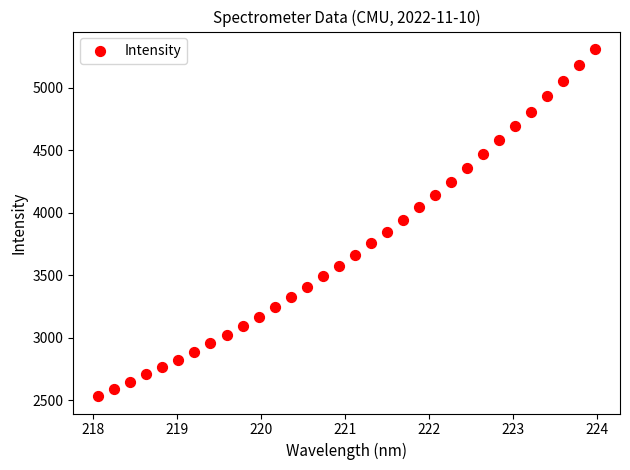

What is the range of Y values (max minus min)?

2778.7